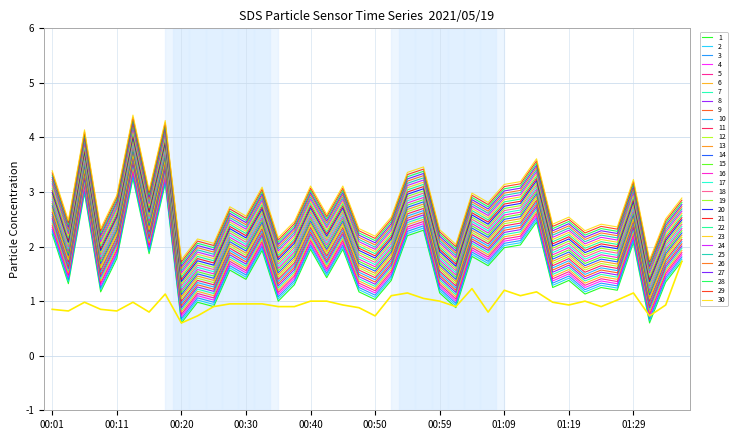

Does the chart display data point markers on the line(s)?

No